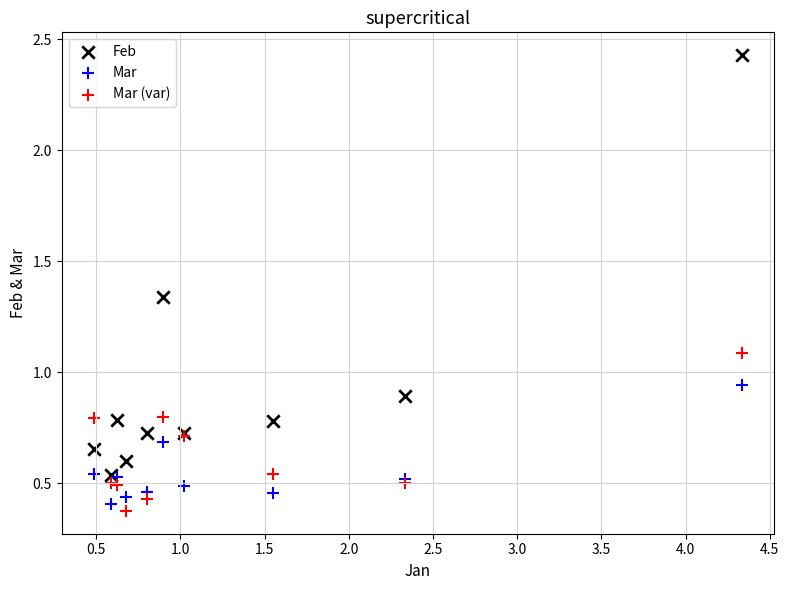

What are all the series names shown in the legend?

Feb, Mar, Mar (var)